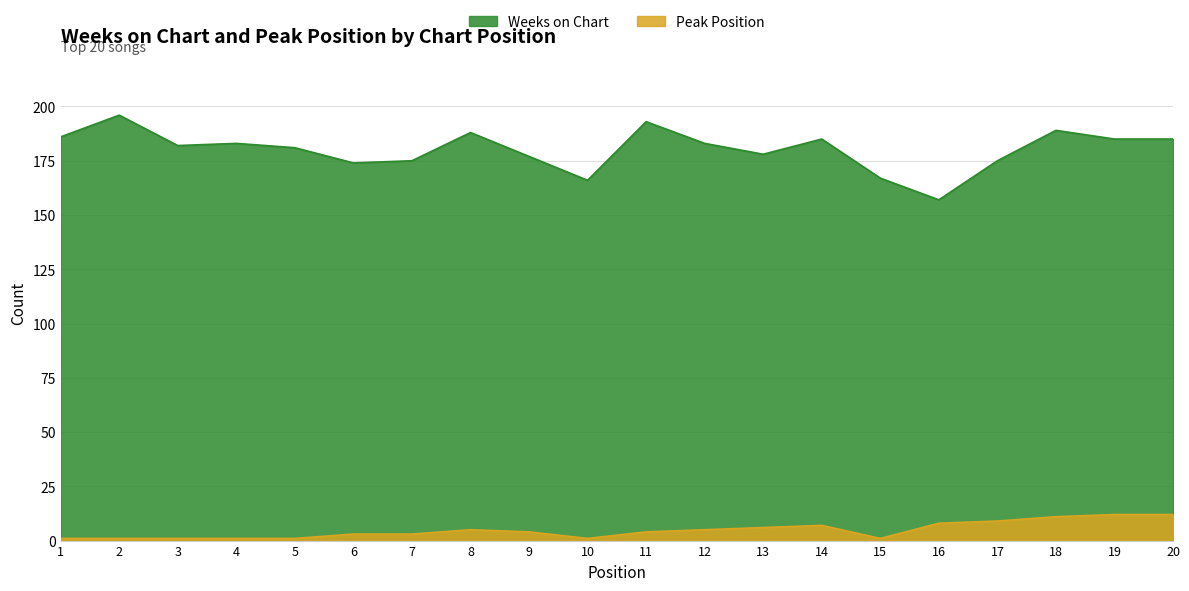

Reading right to left, what are all the values shown in this chart?

Weeks on Chart: 185	185	189	175	157	167	185	178	183	193	166	177	188	175	174	181	183	182	196	186
Peak Position: 12	12	11	9	8	1	7	6	5	4	1	4	5	3	3	1	1	1	1	1